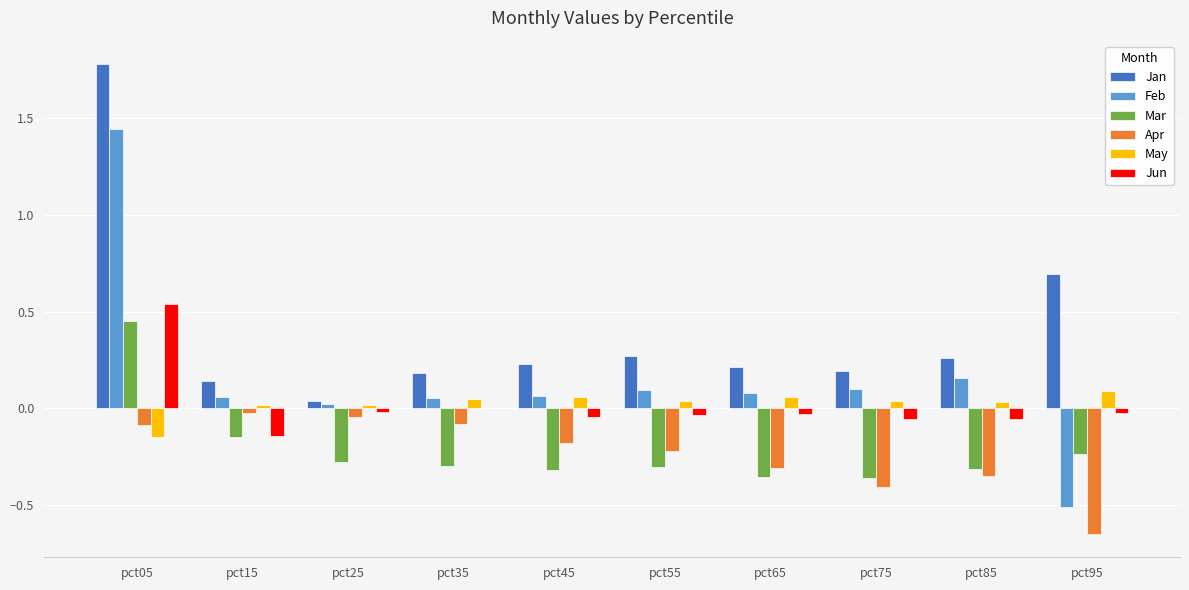

What is the sum of all Feb values?

1.6